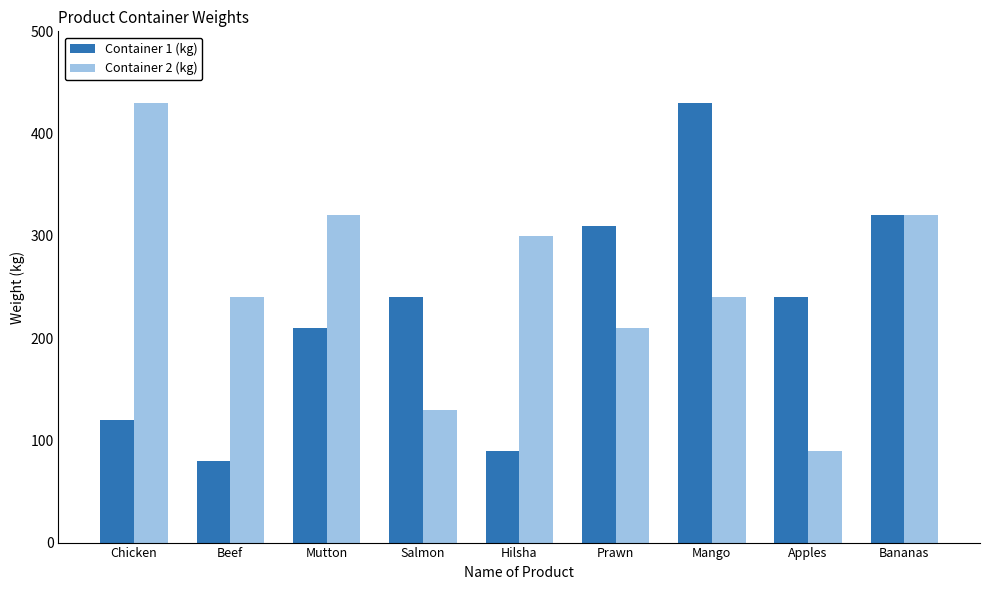

What position from the right is Apples?

2